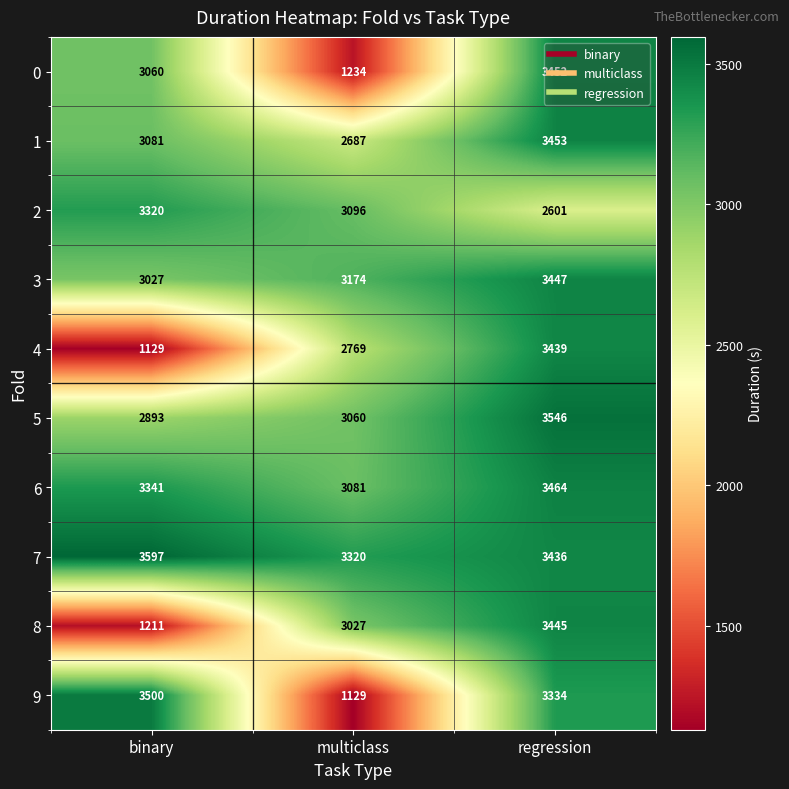

At regression, list the series in order from smallest to largest.

2, 9, 7, 4, 8, 3, 0, 1, 6, 5